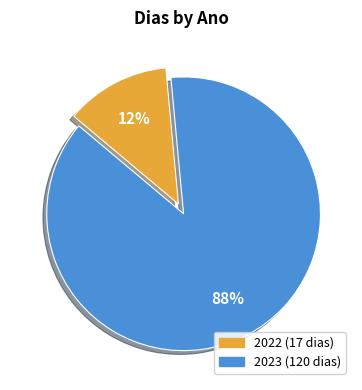

True or false: 2023 accounts for 73% of the total.

False